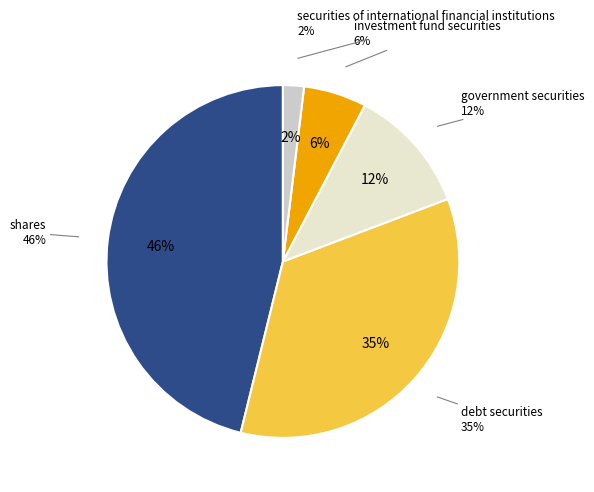

True or false: debt securities accounts for 48% of the total.

False